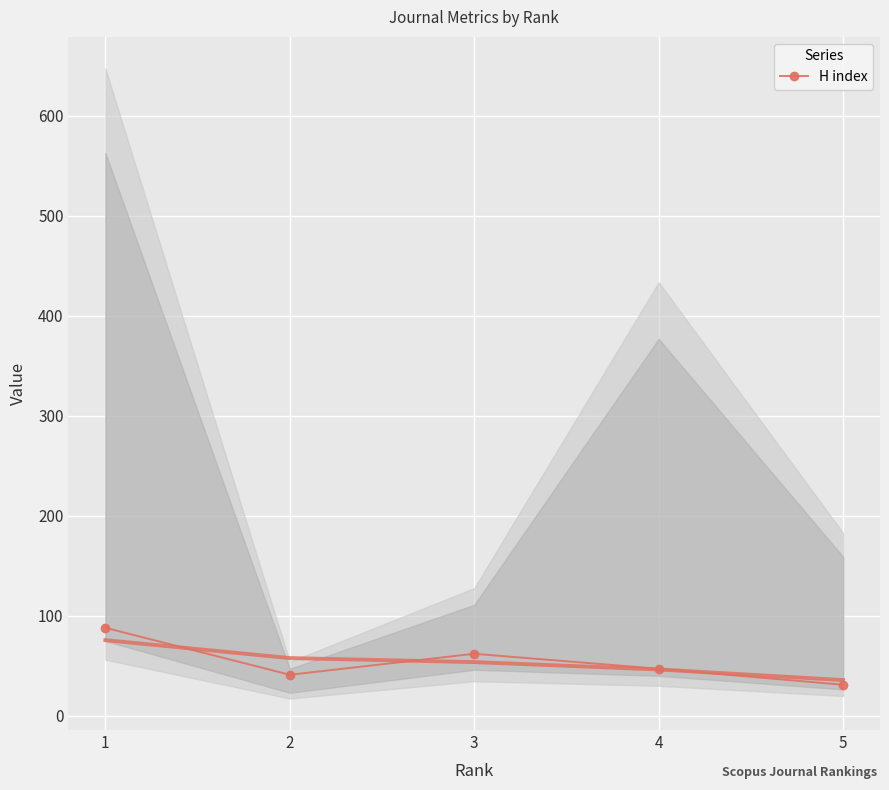

At which category does the data reach its first local peak?

3